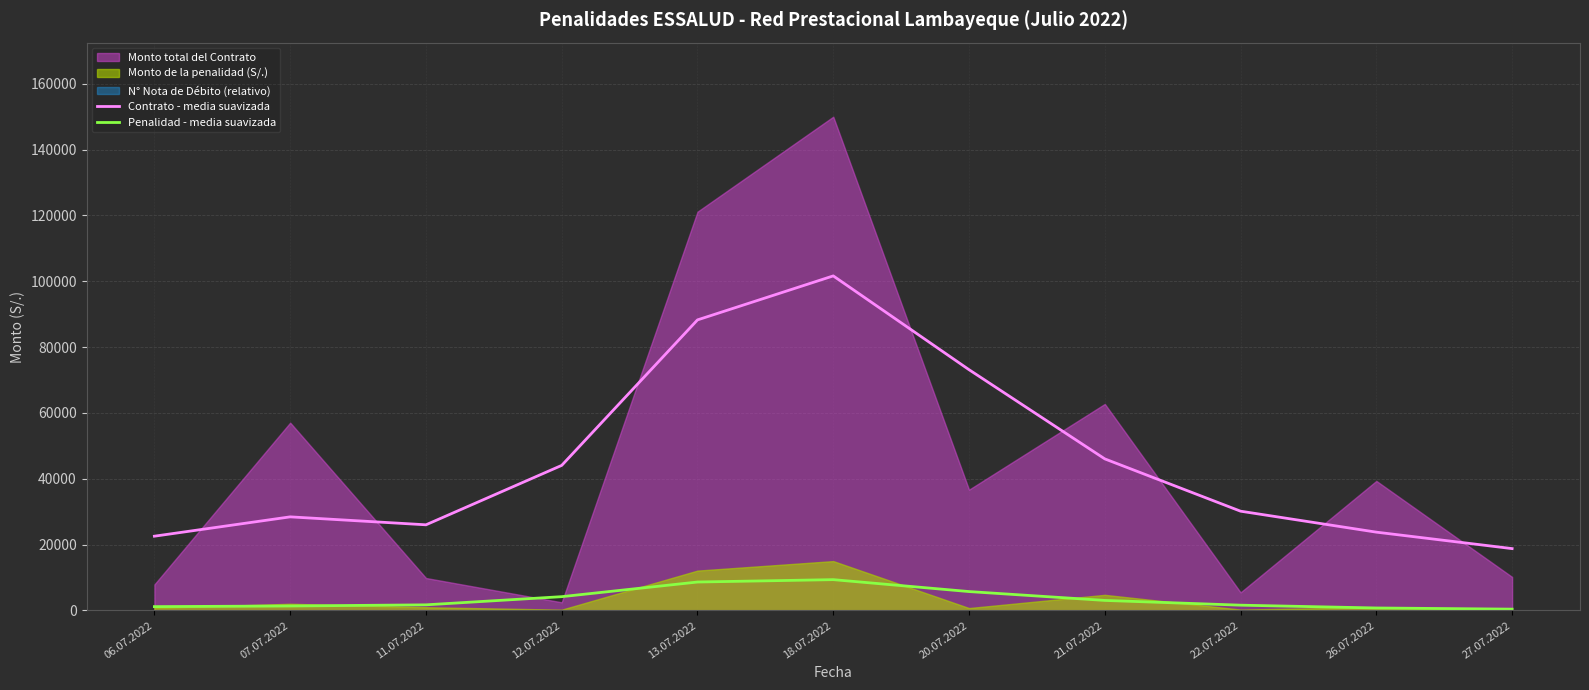

True or false: Penalidad - media suavizada and Contrato - media suavizada intersect in this chart.

False